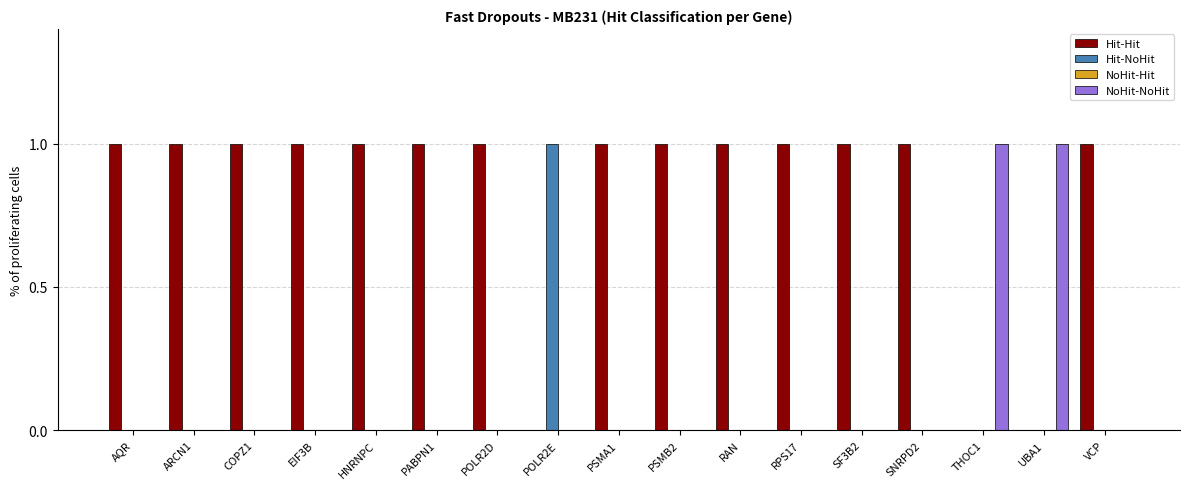

Which series has the largest total across all categories?

Hit-Hit